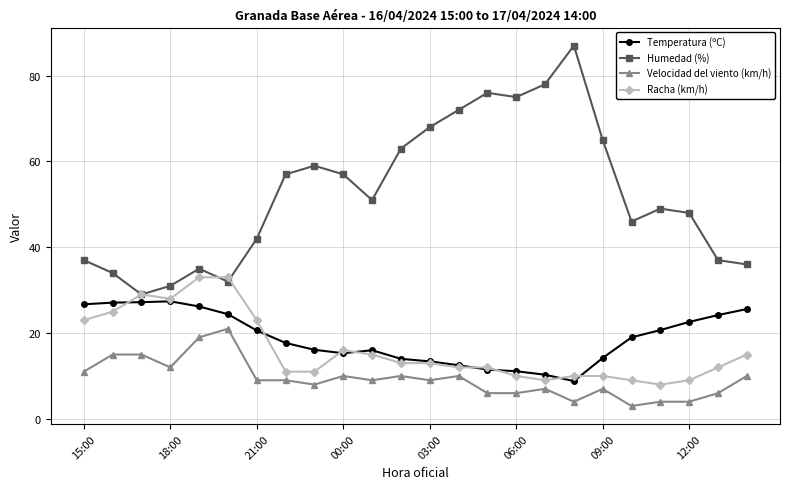

At how many categories does at least one series exceed 53?

11